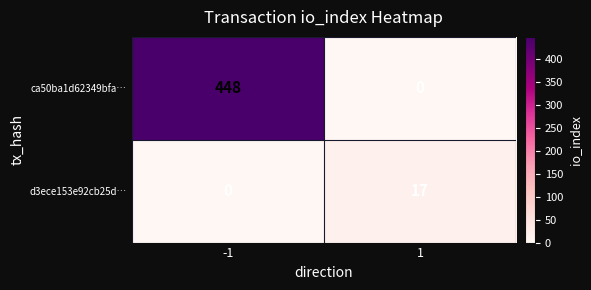

List the series in order of their overall mean, highest first.

ca50ba1d62349bfa…, d3ece153e92cb25d…